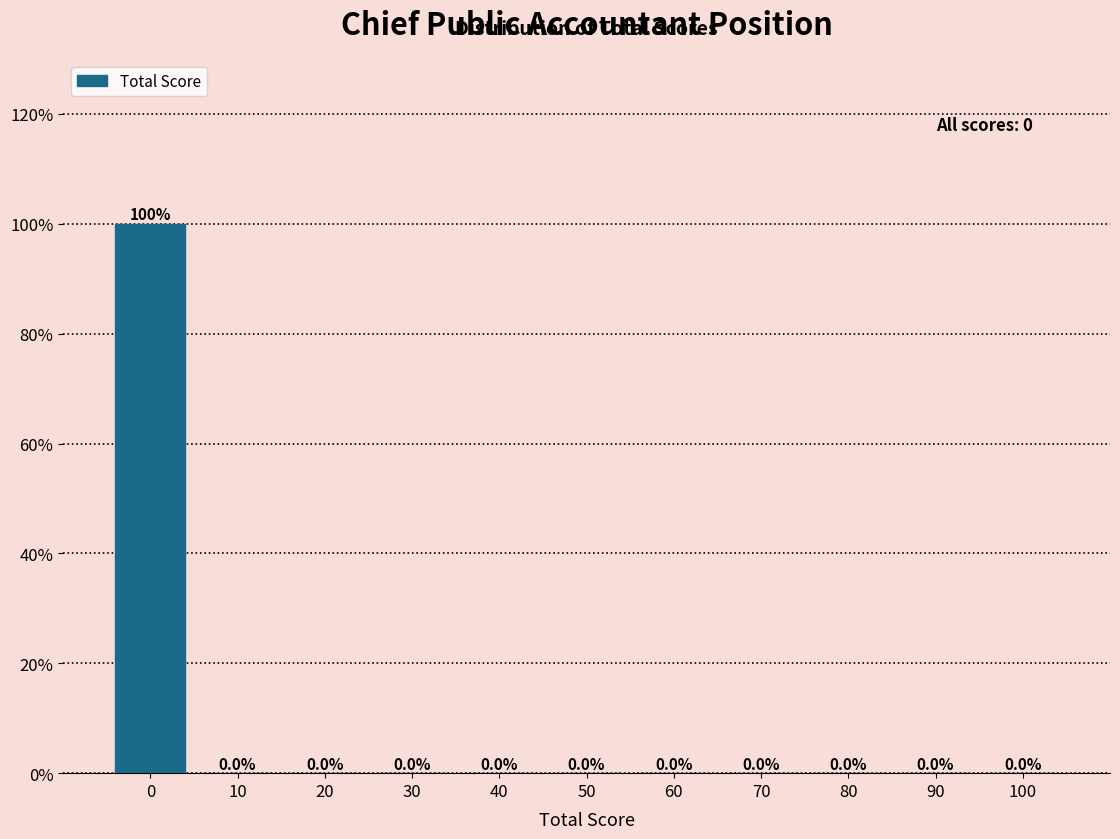

What is the height of the bar covering -5 to 5 on the x-axis?

100.0